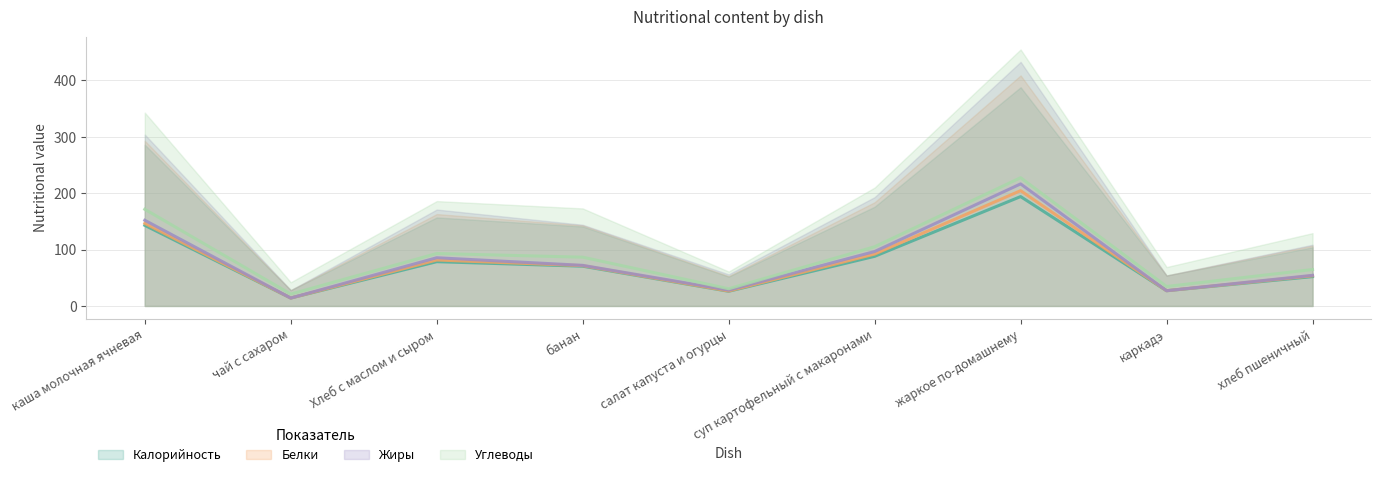

Where does the Белки series first go above 3?

каша молочная ячневая